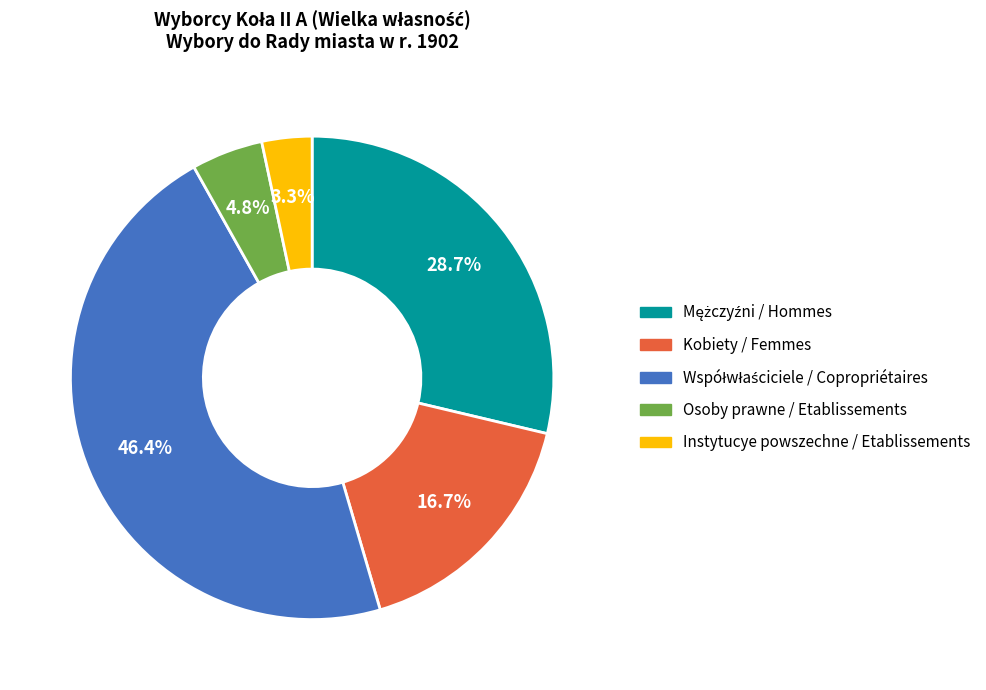

Which category has the smallest portion of the pie?

Instytucye powszechne / Etablissements